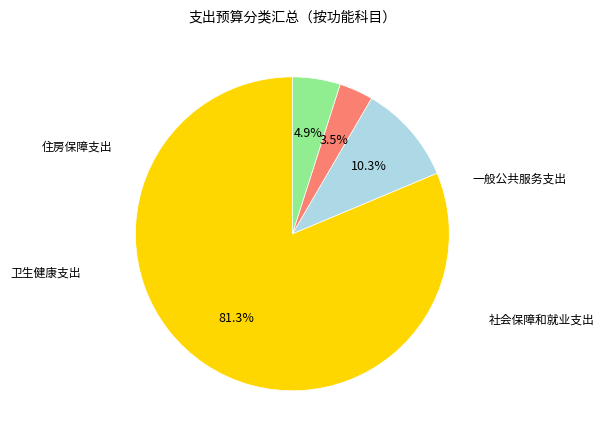

How many segments does this pie chart have?

4